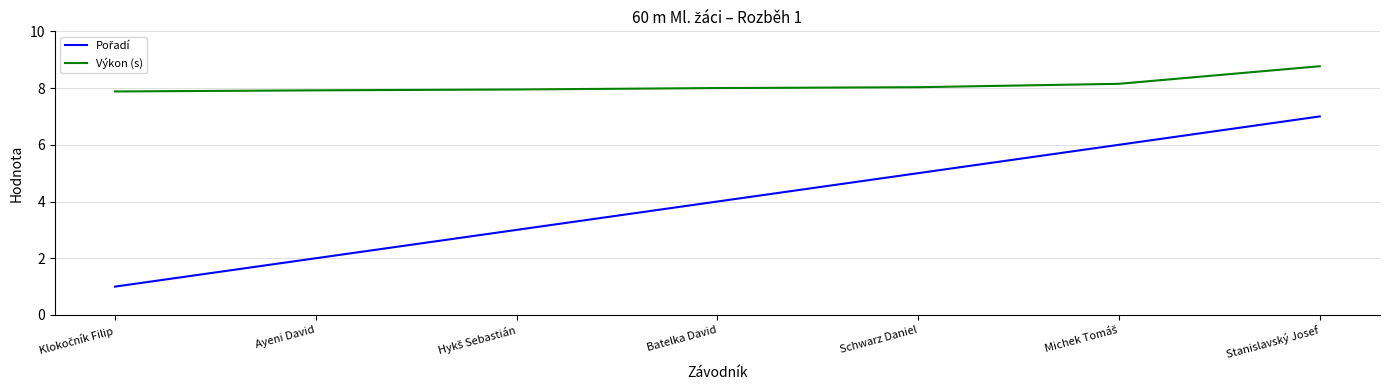

Read the Výkon (s) value at Schwarz Daniel.

8.0